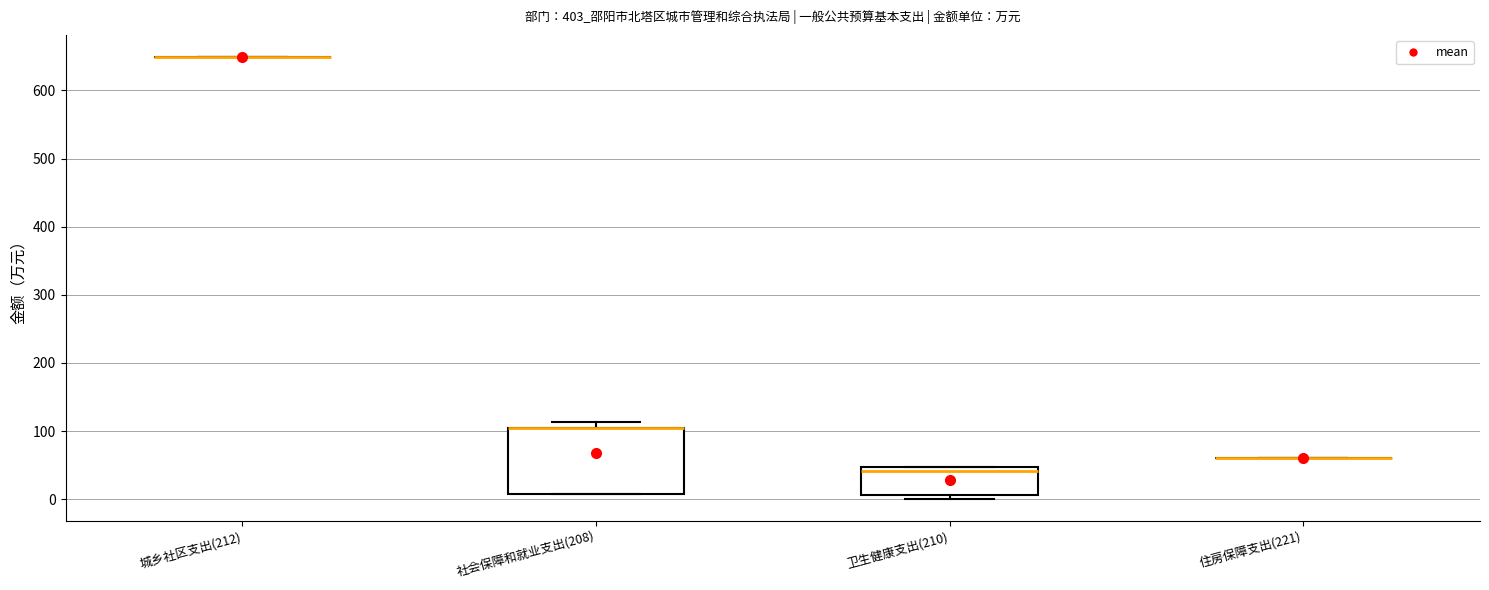

Where is the lower edge of the box for 卫生健康支出(210) on the y-axis? The values are not printed on the chart, so give them approximately, as read against the axis.

10